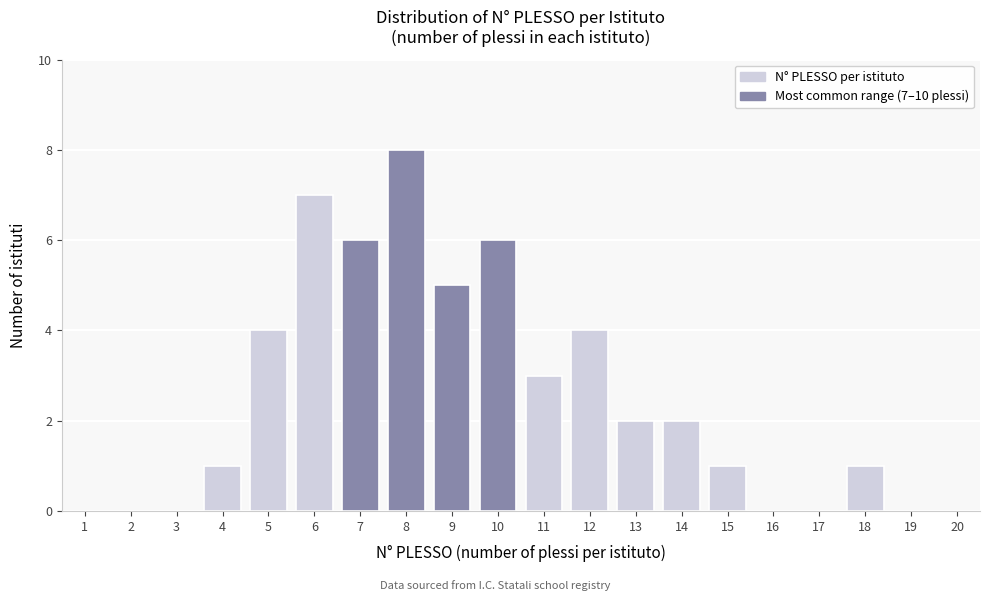

Reading right to left, extract all data points from this chart.

20=0	19=0	18=1	17=0	16=0	15=1	14=2	13=2	12=4	11=3	10=6	9=5	8=8	7=6	6=7	5=4	4=1	3=0	2=0	1=0